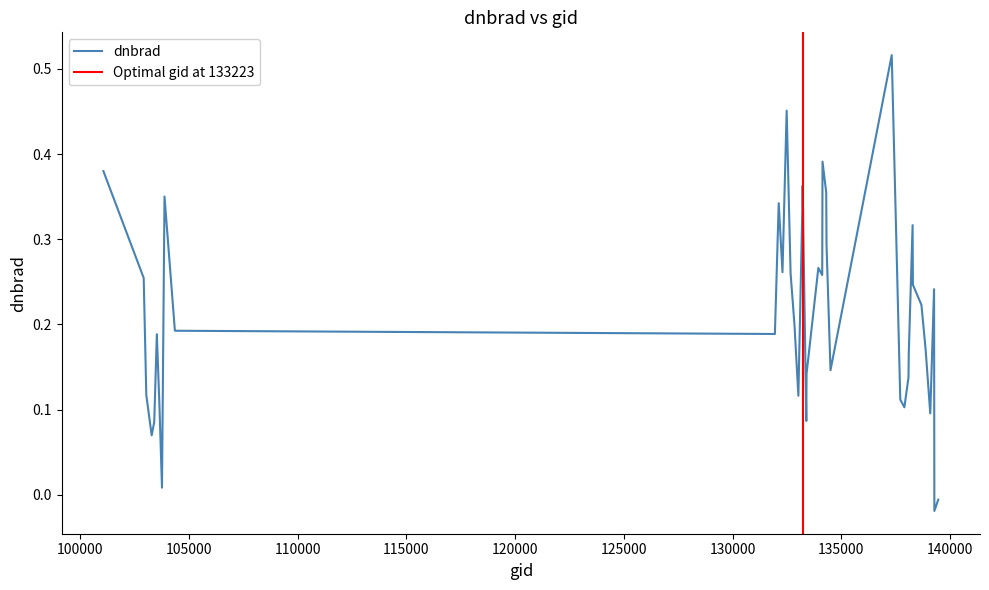

Rank the categories by value from lowest to highest.

139283, 139462, 103752, 103278, 103396, 133392, 139094, 137903, 103634, 137715, 133027, 103031, 138092, 133404, 134505, 138105, 138881, 103515, 131947, 104346, 132847, 138688, 139269, 138296, 102911, 134124, 132669, 132296, 133946, 134322, 138282, 133209, 132123, 103868, 134308, 133223, 101057, 134138, 132488, 137322